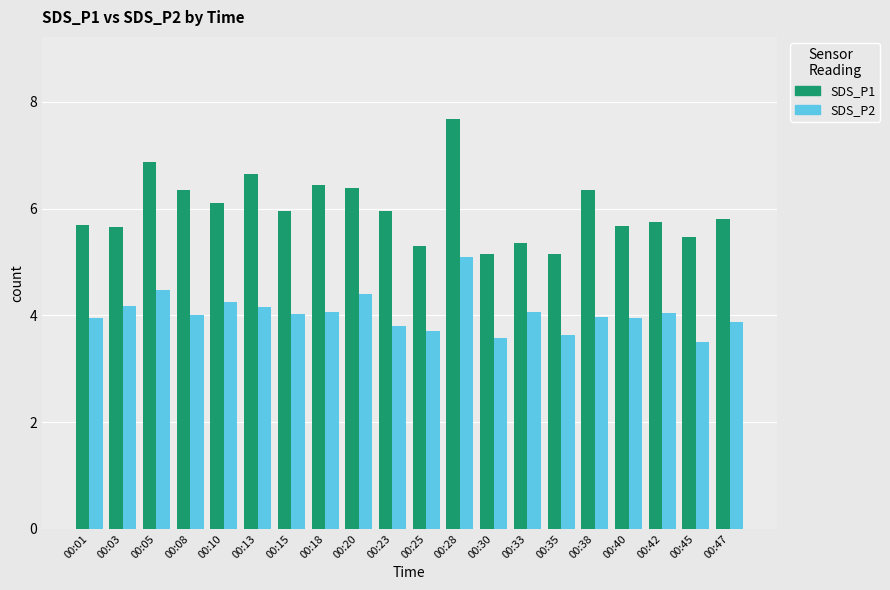

Is the value of SDS_P2 at 00:42 greater than the value of SDS_P1 at 00:10?

No